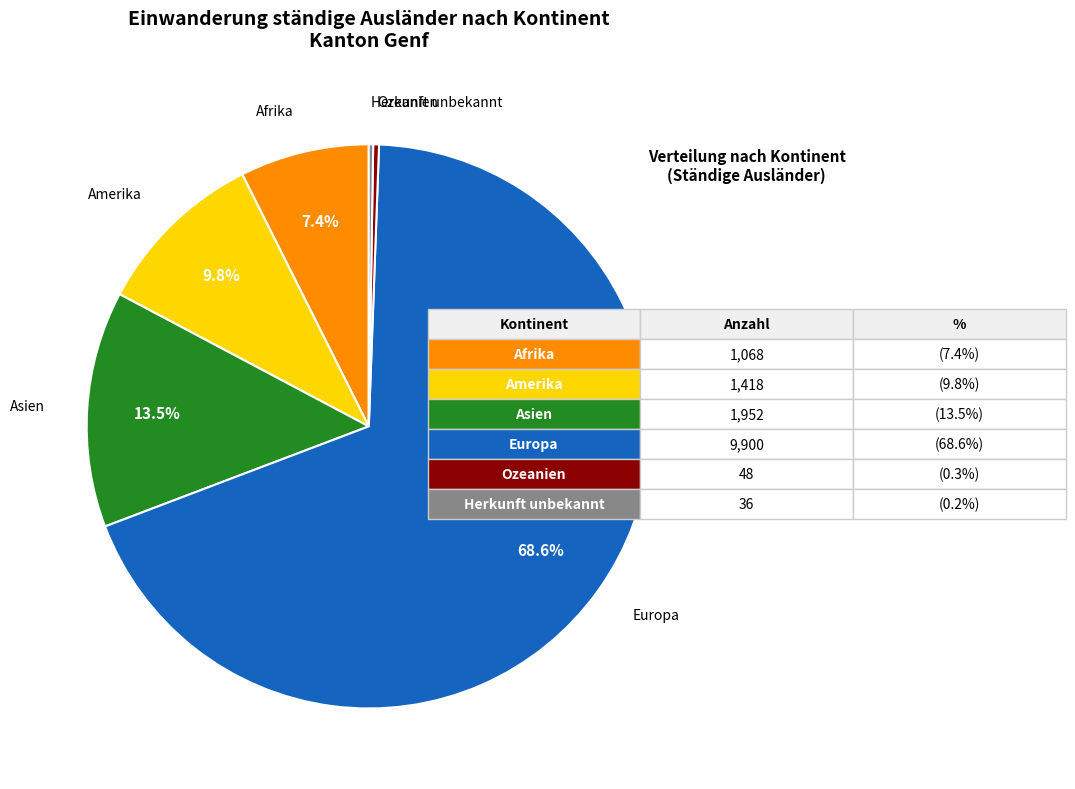

Combined, what portion of the pie is Amerika and Afrika?

17.2%